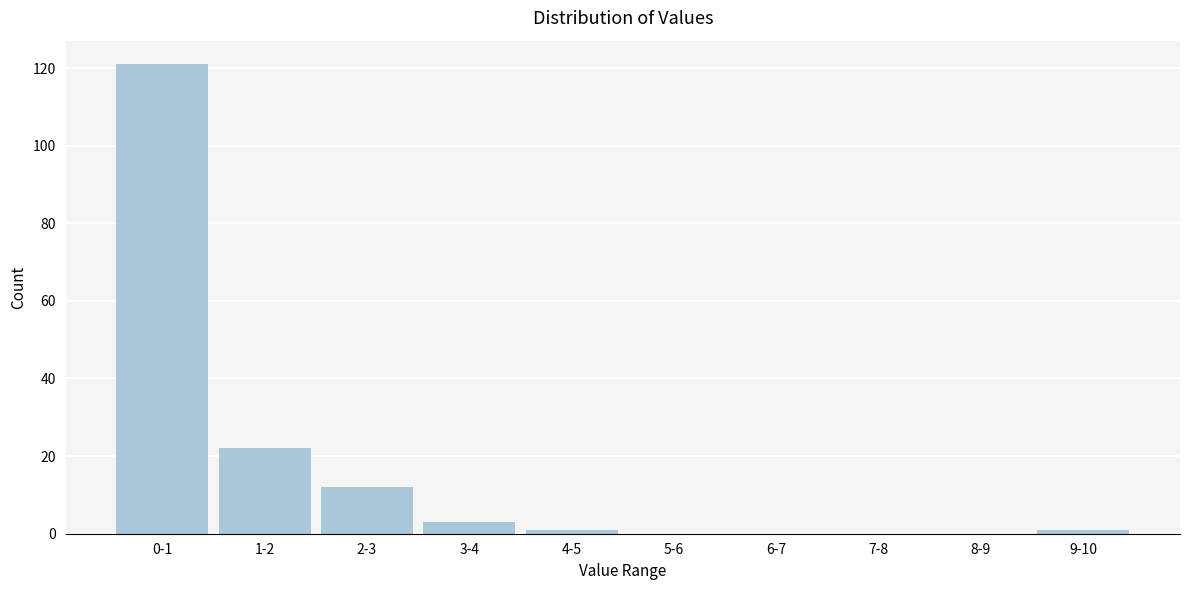

Reading left to right, list all the values displayed in this chart.

0-1=121	1-2=22	2-3=12	3-4=3	4-5=1	5-6=0	6-7=0	7-8=0	8-9=0	9-10=1